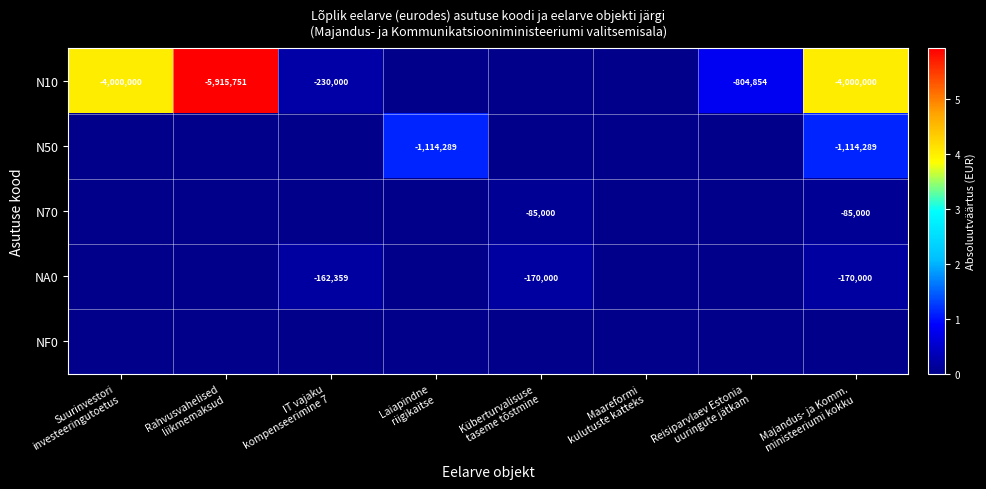

Which category has the lowest value across all series?

Laiapindne
riigikaitse